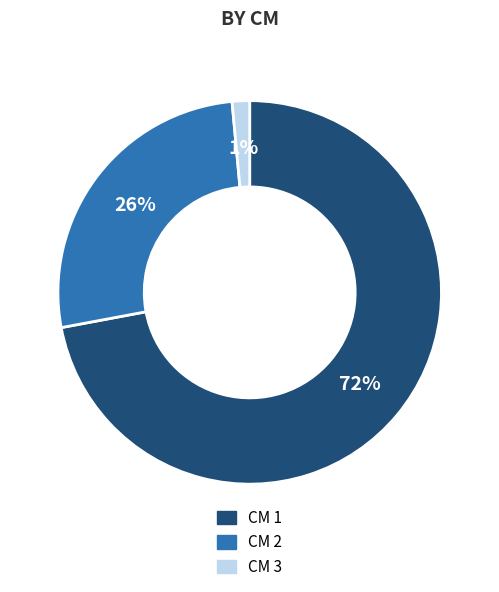

How many slices are in this pie chart?

3